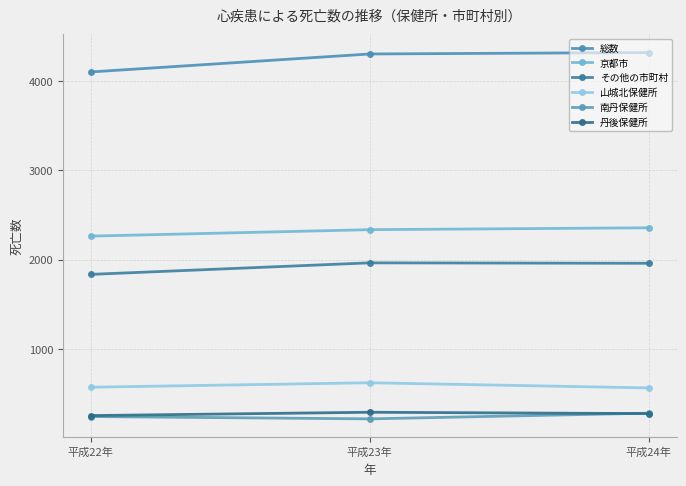

At which label does その他の市町村 reach its peak?

平成23年